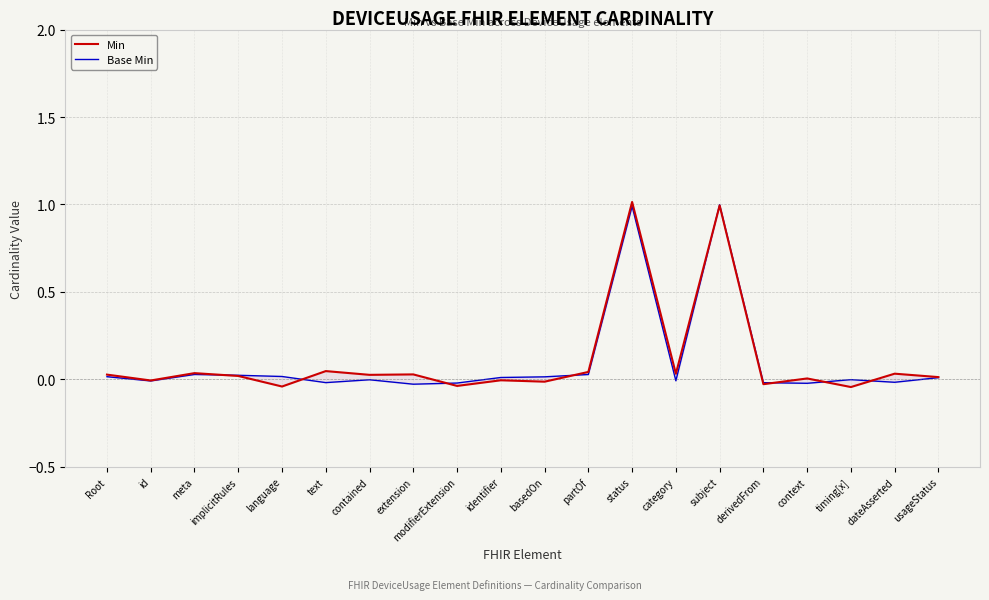

Does the chart display data point markers on the line(s)?

No